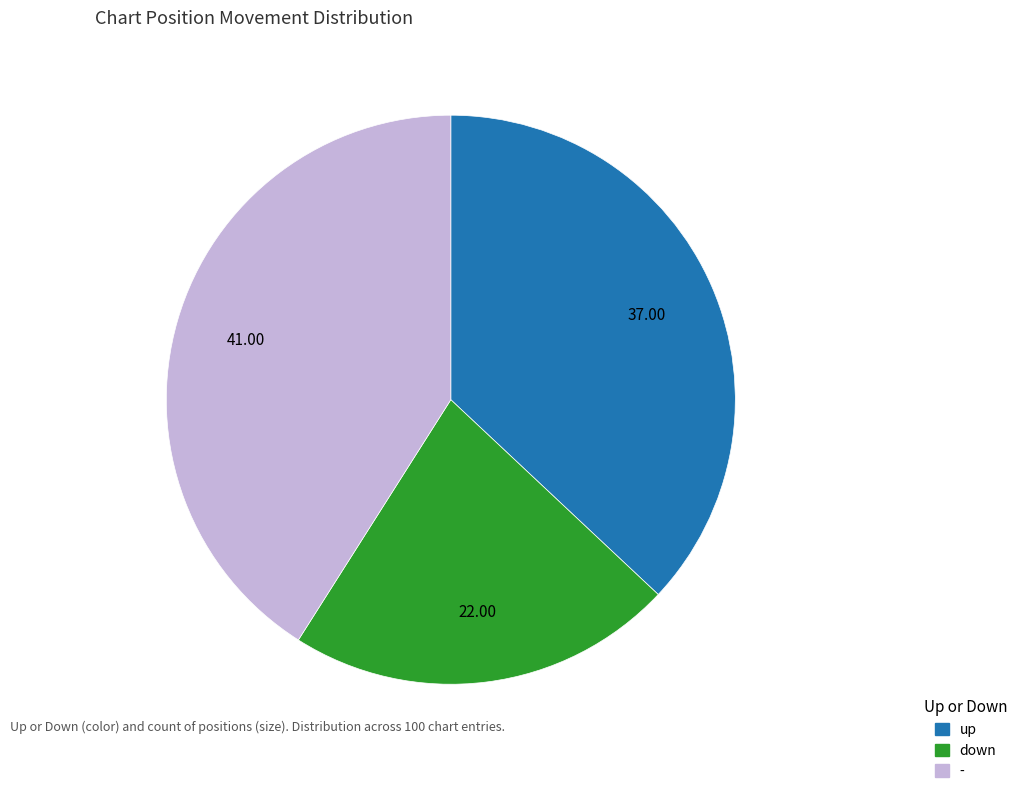

Is the sum of up and down greater than half?

Yes